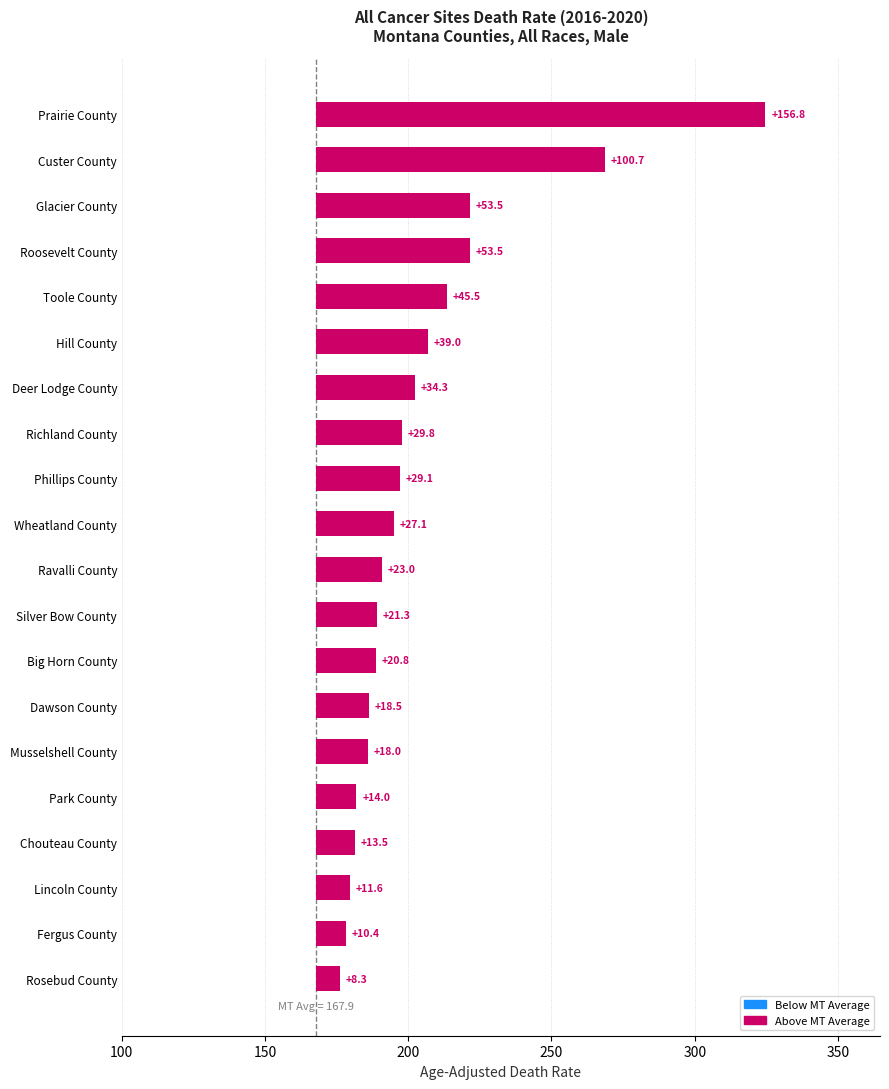

How many data points are less than 27?

10